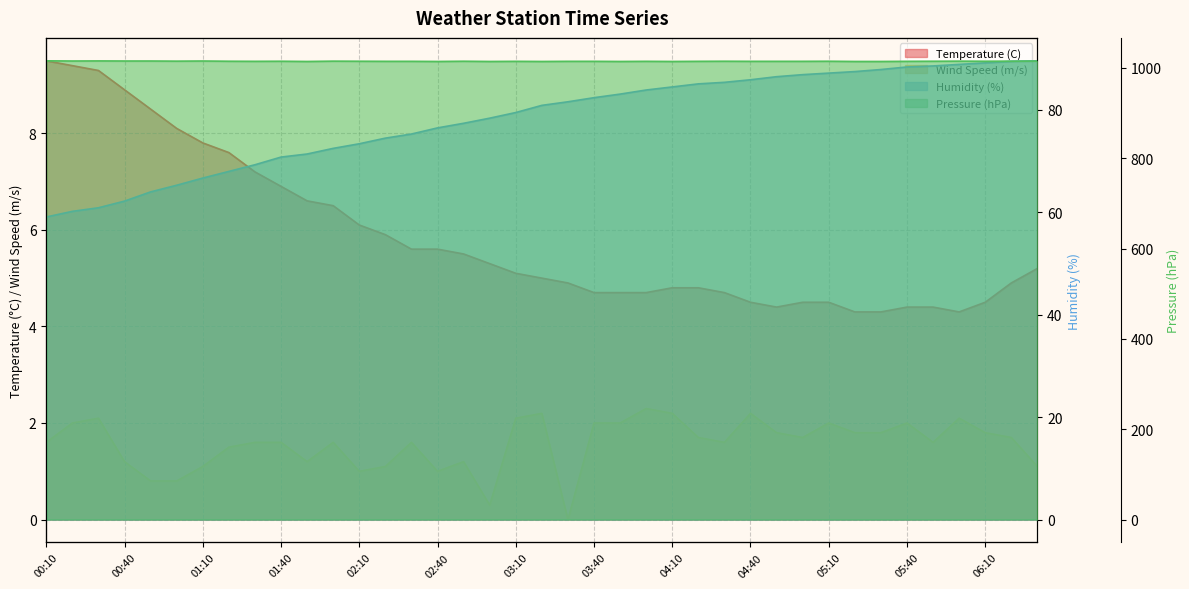

True or false: Temperature (C) has a value of 4.5 at 04:40.

True